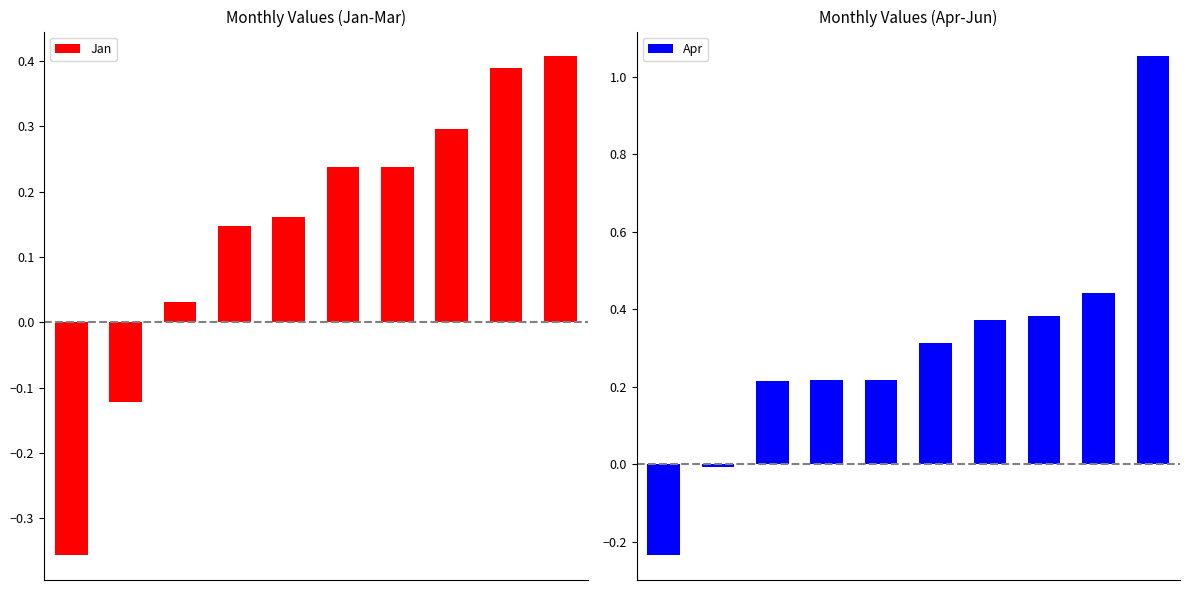

What are all the series names shown in the legend?

Jan, Apr